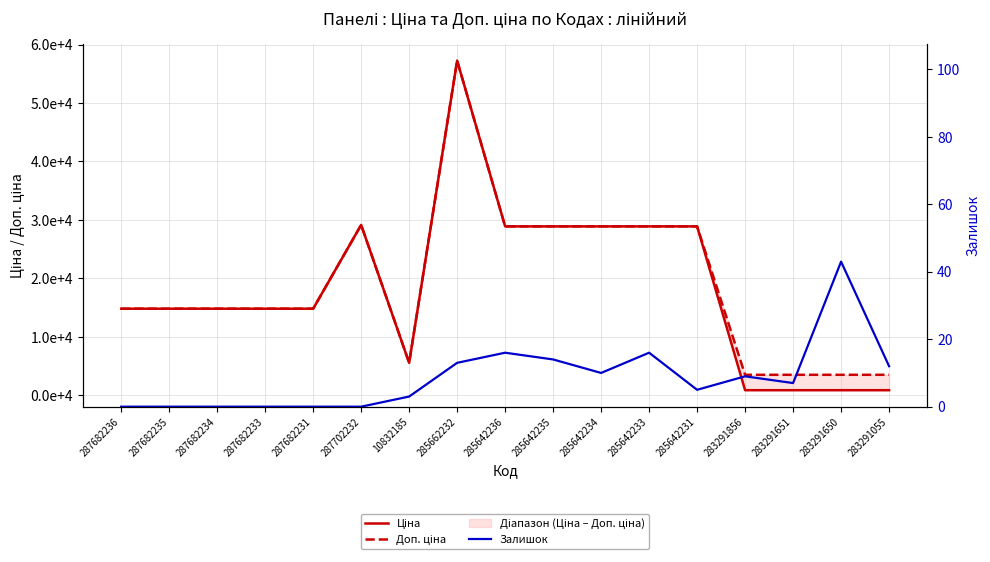

What is the difference between the maximum and minimum values in the Ціна series?

56380.0